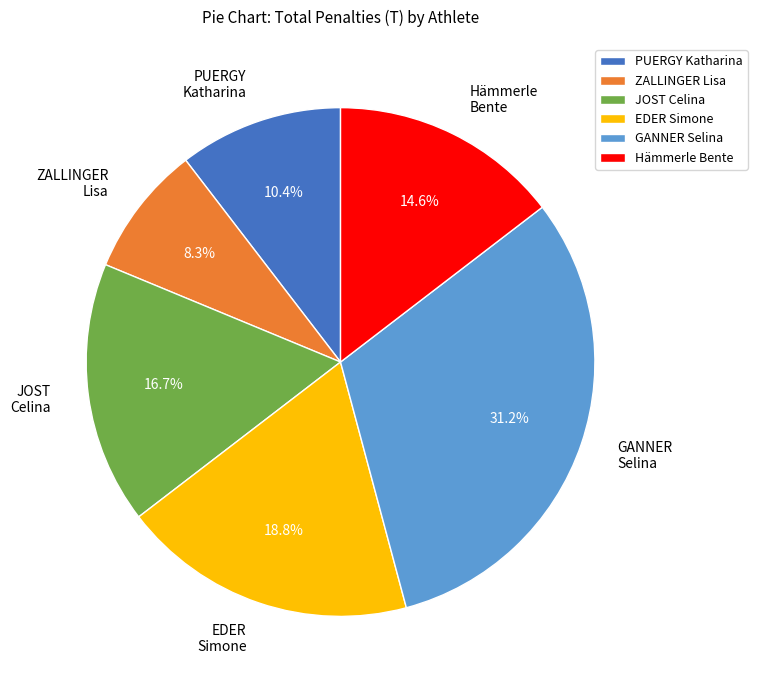

Which has a higher value, JOST Celina or PUERGY Katharina?

JOST Celina